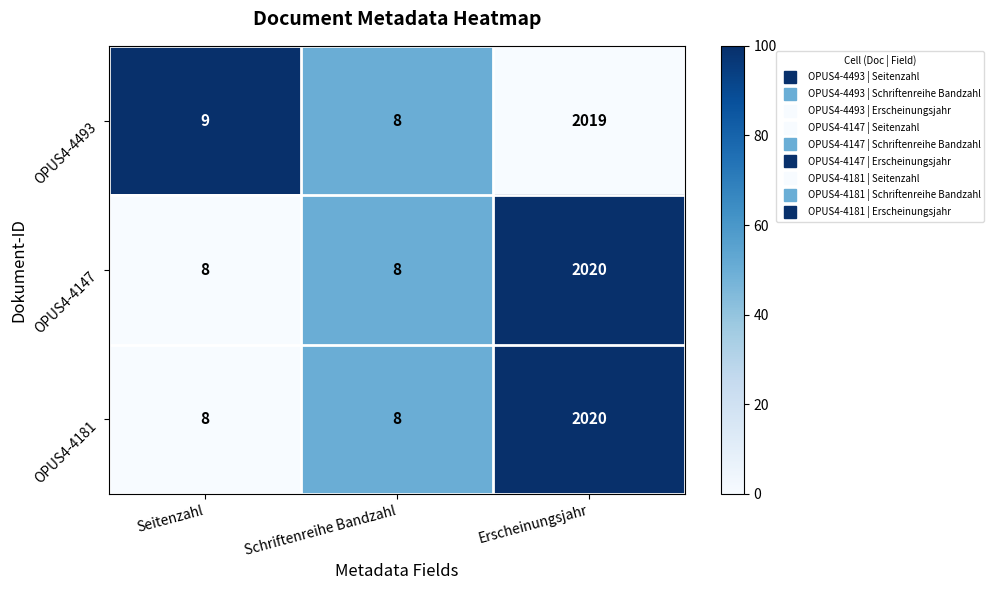

Is the value of OPUS4-4493 at Seitenzahl greater than the value of OPUS4-4181 at Erscheinungsjahr?

No